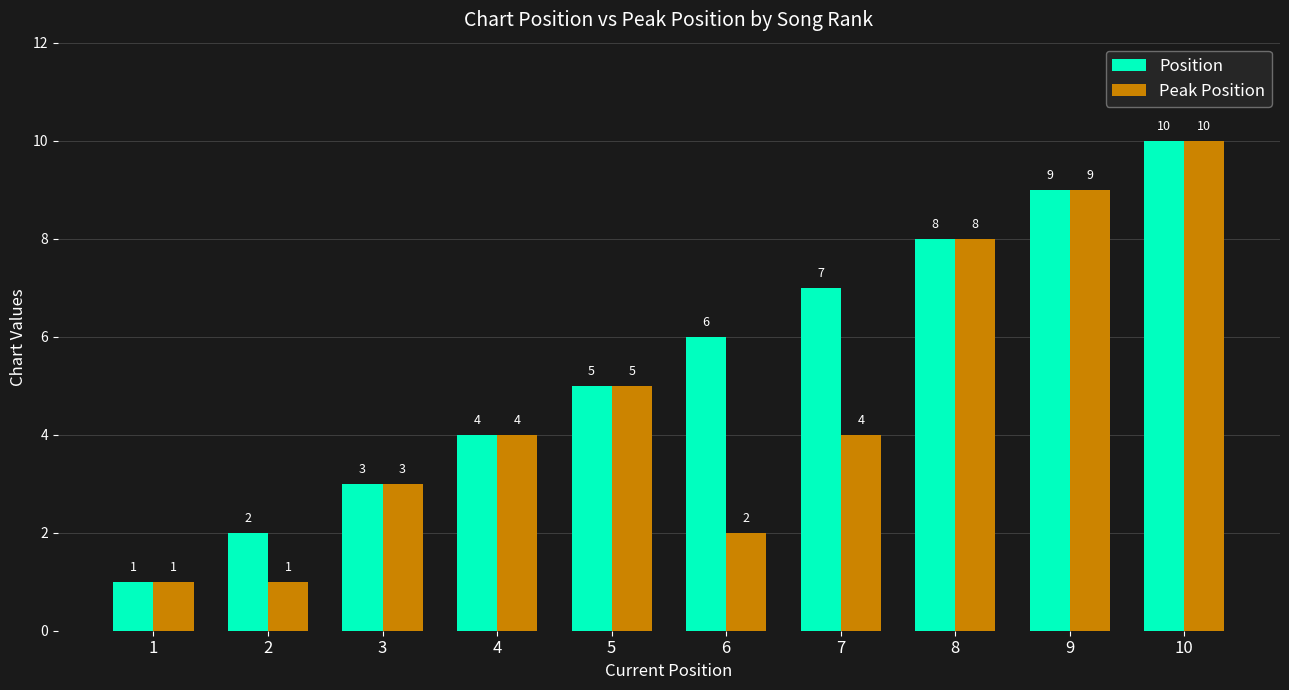

What is the greatest value displayed?

10